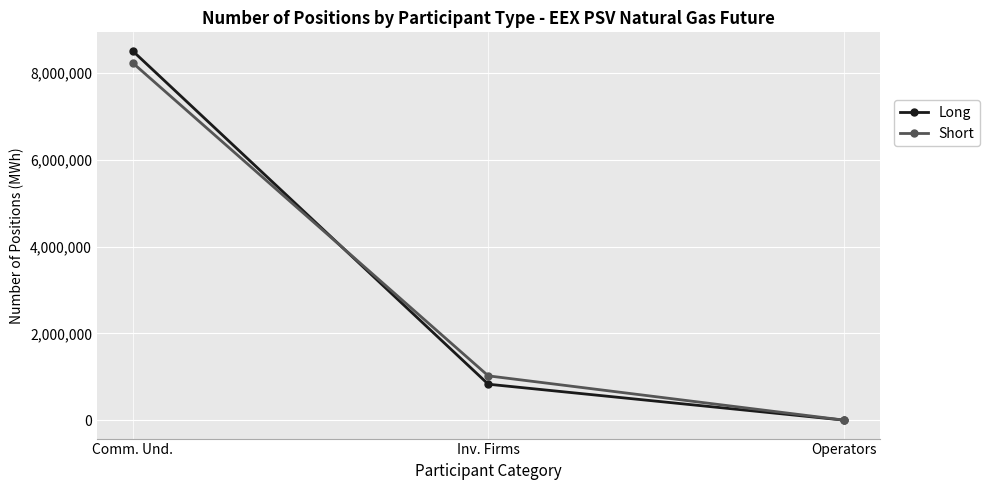

Is this an area chart (filled region under the line)?

No